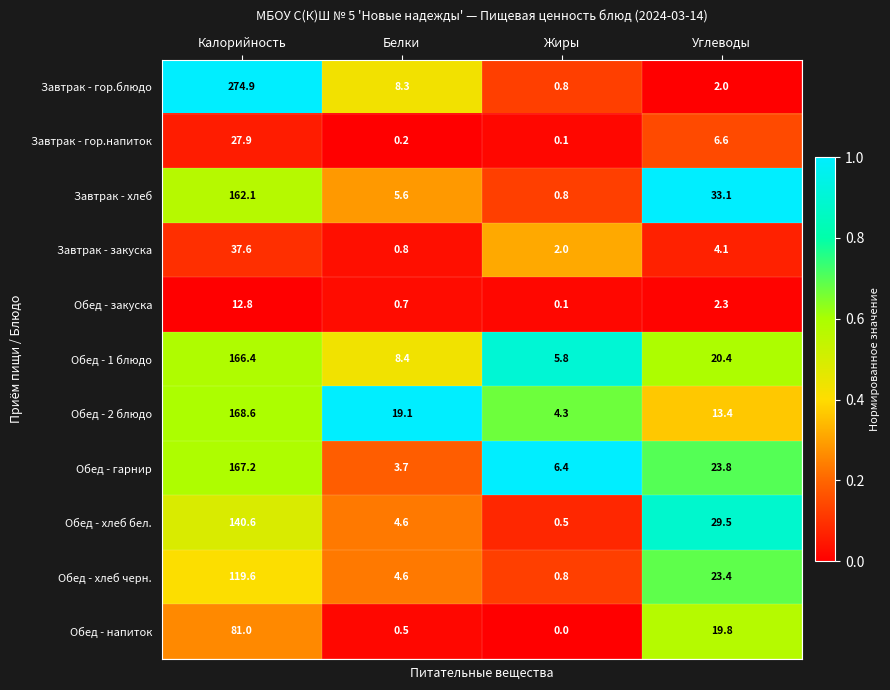

At which label is Обед - 1 блюдо closest to 86?

Углеводы